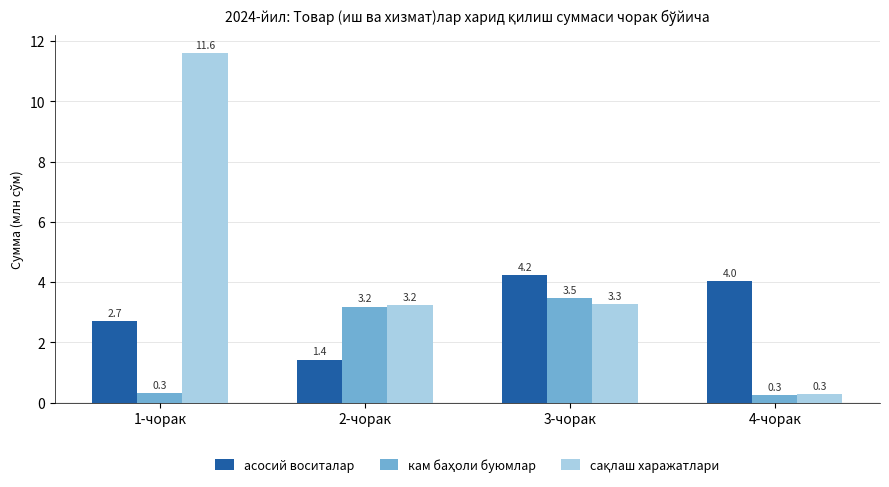

How many groups of bars are there?

4